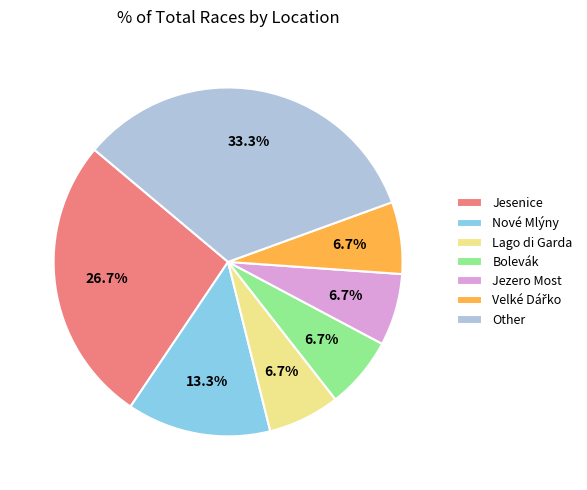

What is the largest slice in the pie chart?

Other